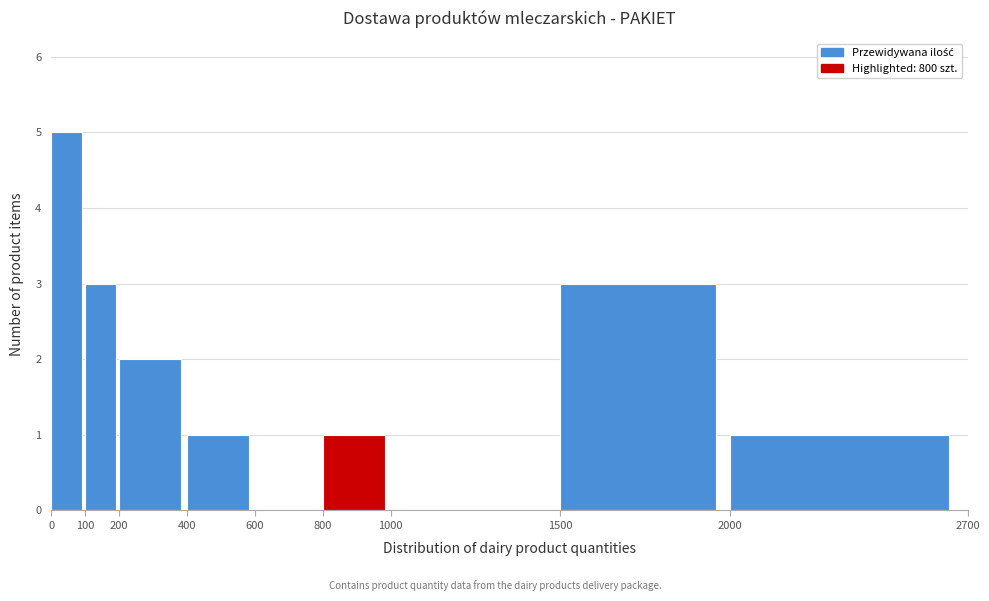

Which range on the x-axis has the tallest bar?

0 to 100